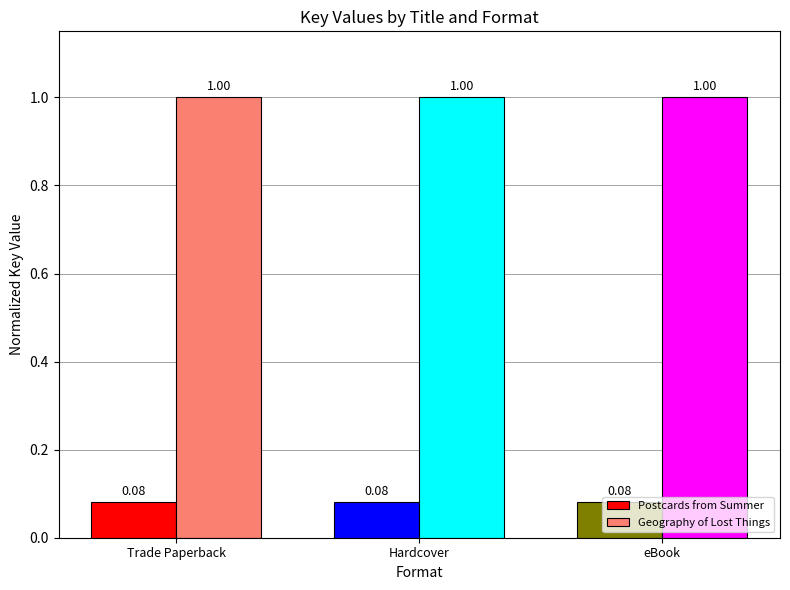

What are all the series names shown in the legend?

Postcards from Summer, Geography of Lost Things